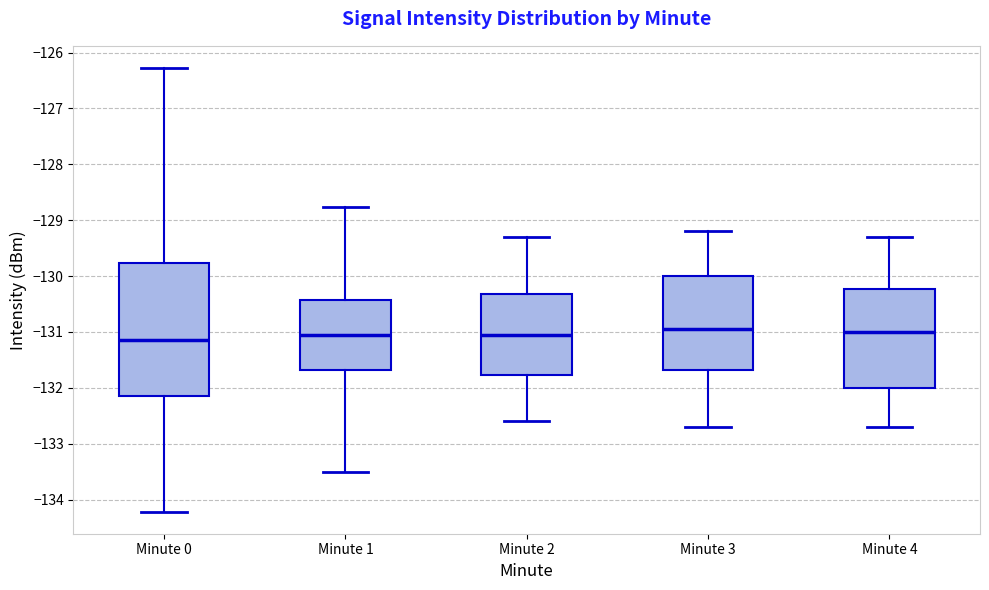

Reading left to right, transcribe this box plot: for each box, give where its median line is, the range the box spans, and where its two whiskers end, as read against the y-axis. The values are not printed on the chart, so give them approximately, as read against the axis.

Minute 0: median -131.1, box -132.1 to -129.8, whiskers -134.2 to -126.3
Minute 1: median -131.0, box -131.7 to -130.4, whiskers -133.5 to -128.8
Minute 2: median -131.0, box -131.8 to -130.3, whiskers -132.6 to -129.3
Minute 3: median -130.9, box -131.7 to -130.0, whiskers -132.7 to -129.2
Minute 4: median -131.0, box -132.0 to -130.2, whiskers -132.7 to -129.3